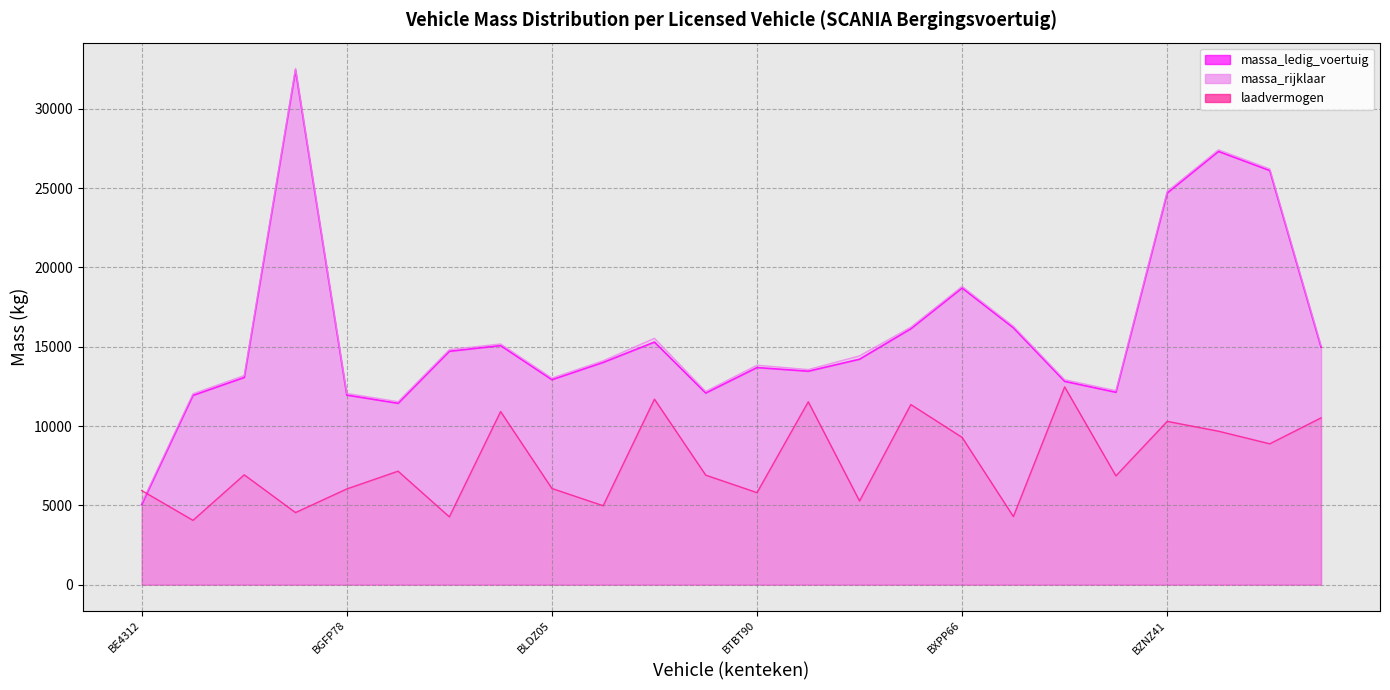

Does the chart display data point markers on the line(s)?

No